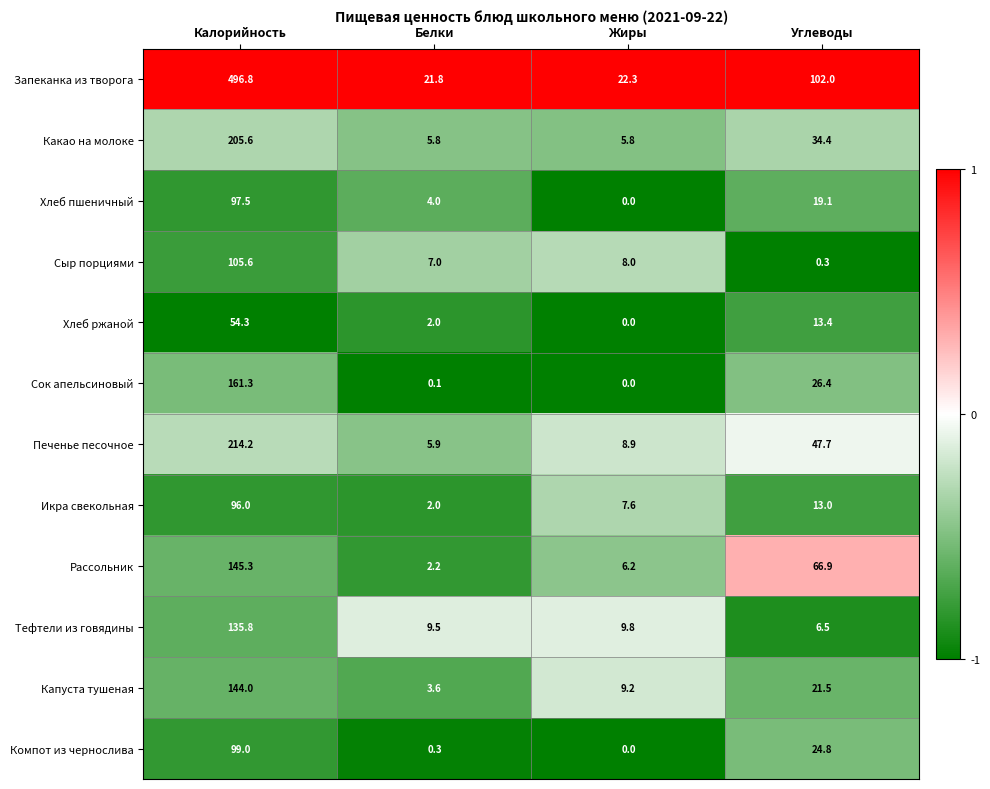

Which category has the highest value across all series?

Калорийность